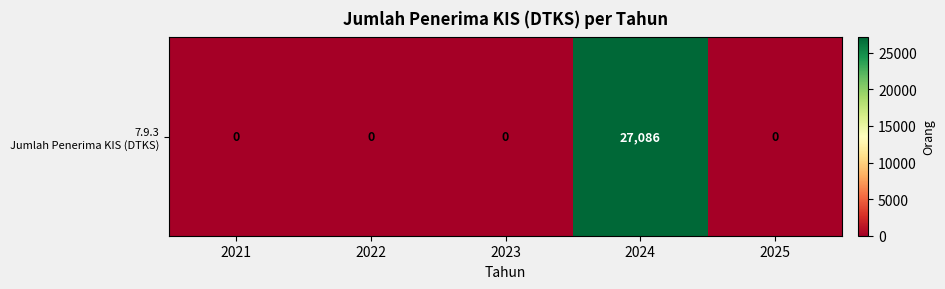

How many values exceed 0?

1